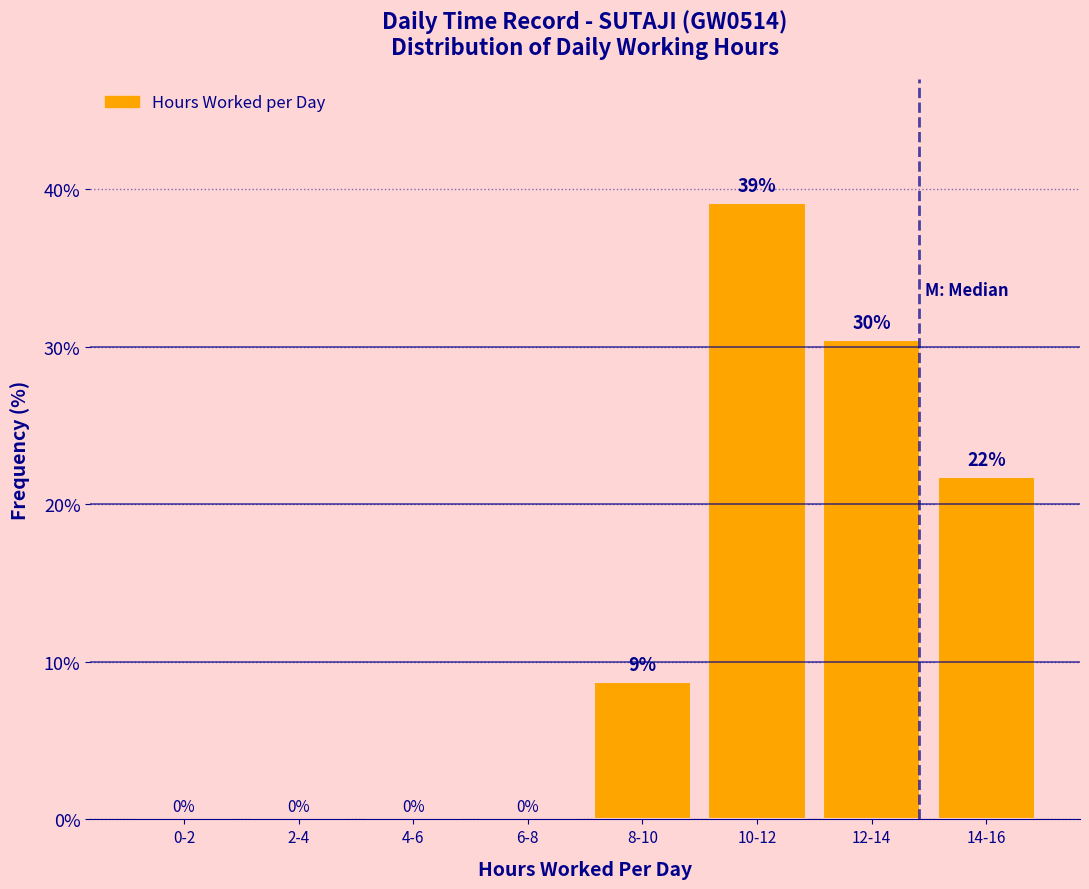

What is the ratio of the value at 14-16 to the value at 10-12?

0.6